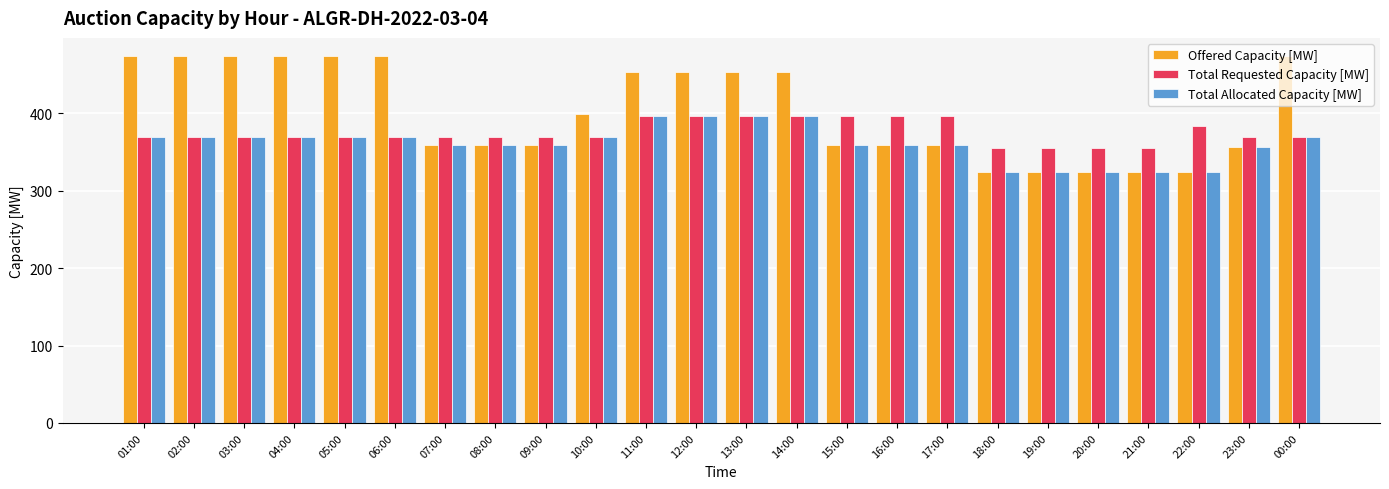

Is it true that Total Requested Capacity [MW] equals 131 at 10:00?

False